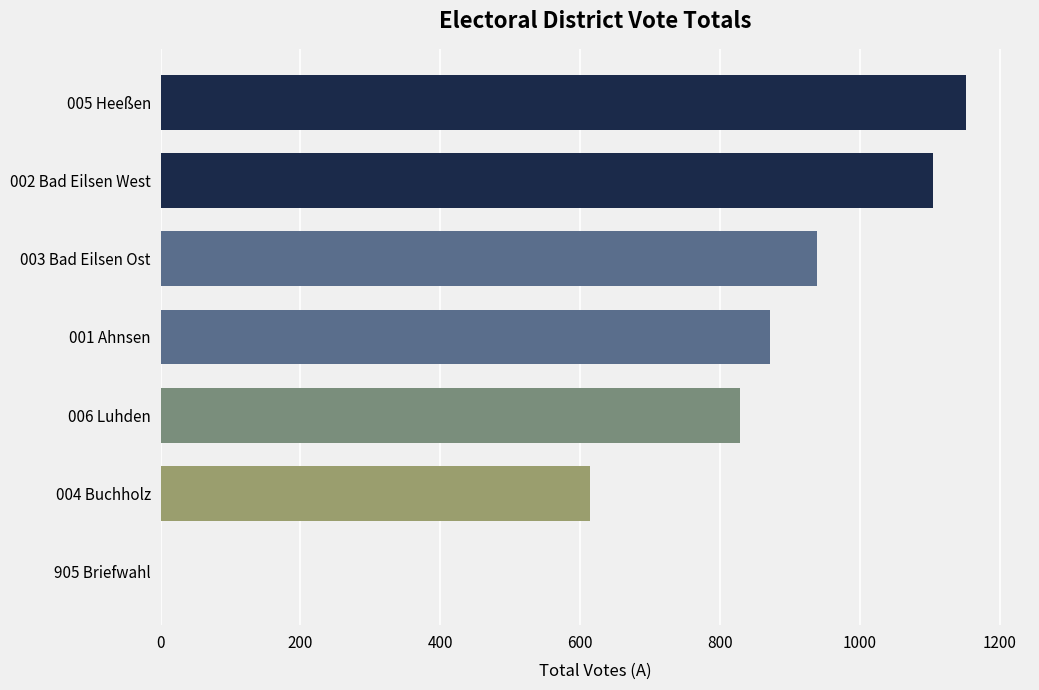

The chart shows a value of -455 at 905 Briefwahl. True or false?

False